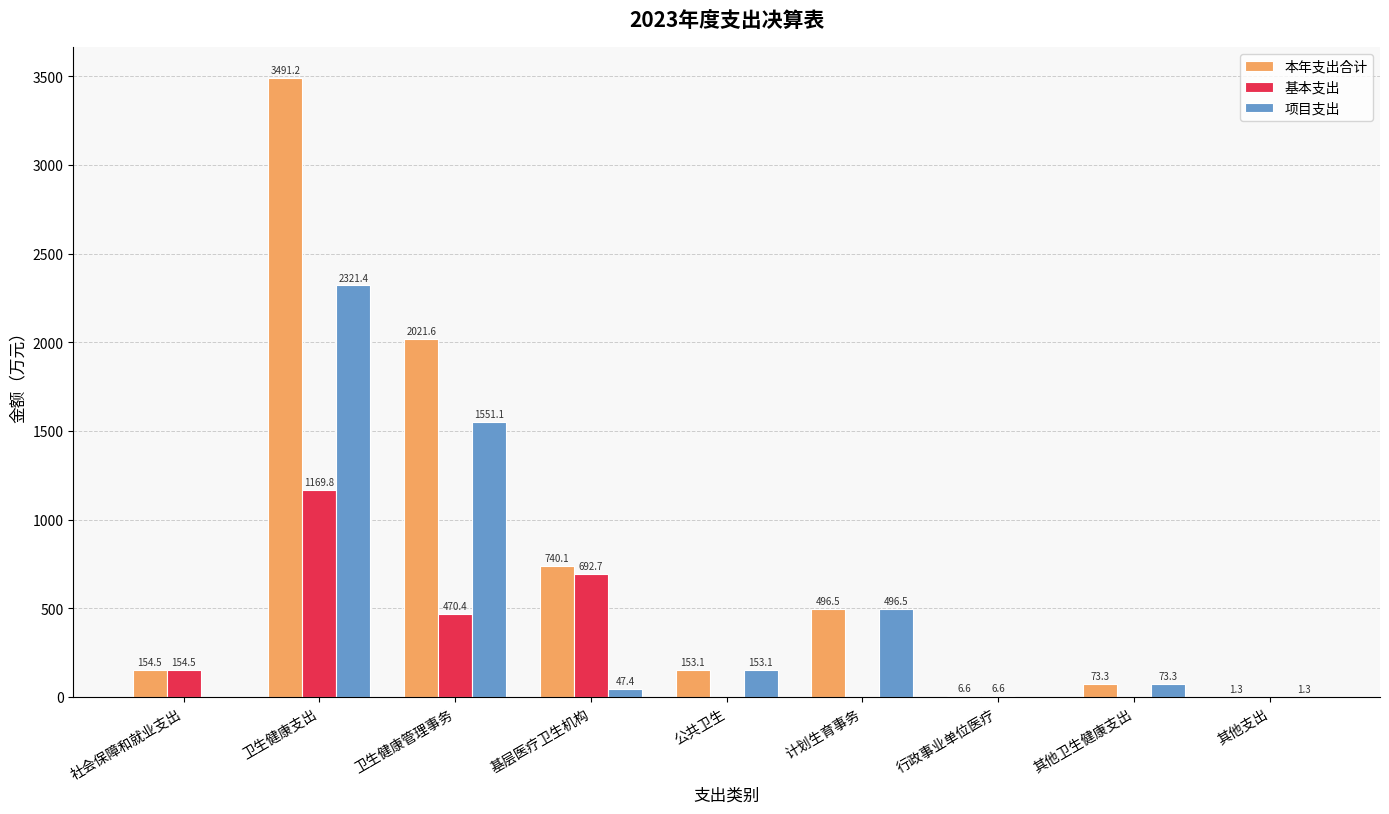

At which category is the sum across all series the highest?

卫生健康支出